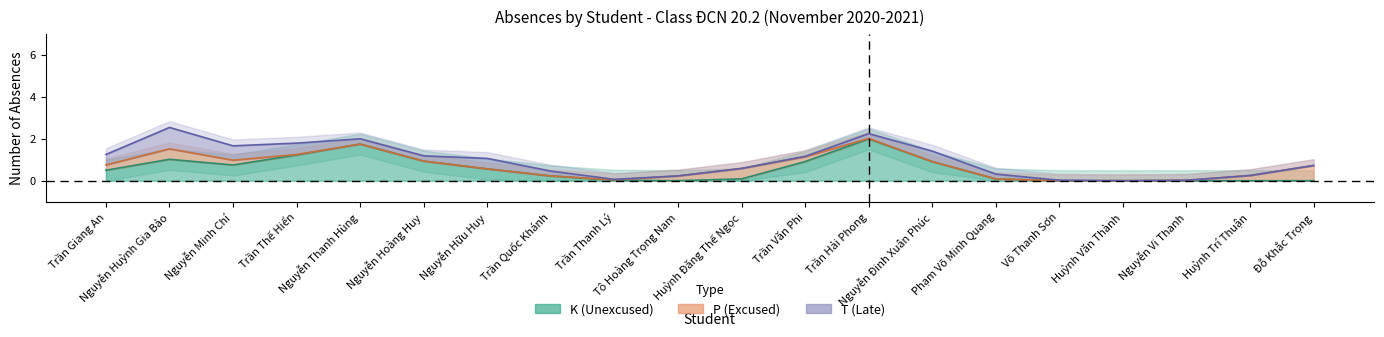

True or false: T and P intersect in this chart.

False